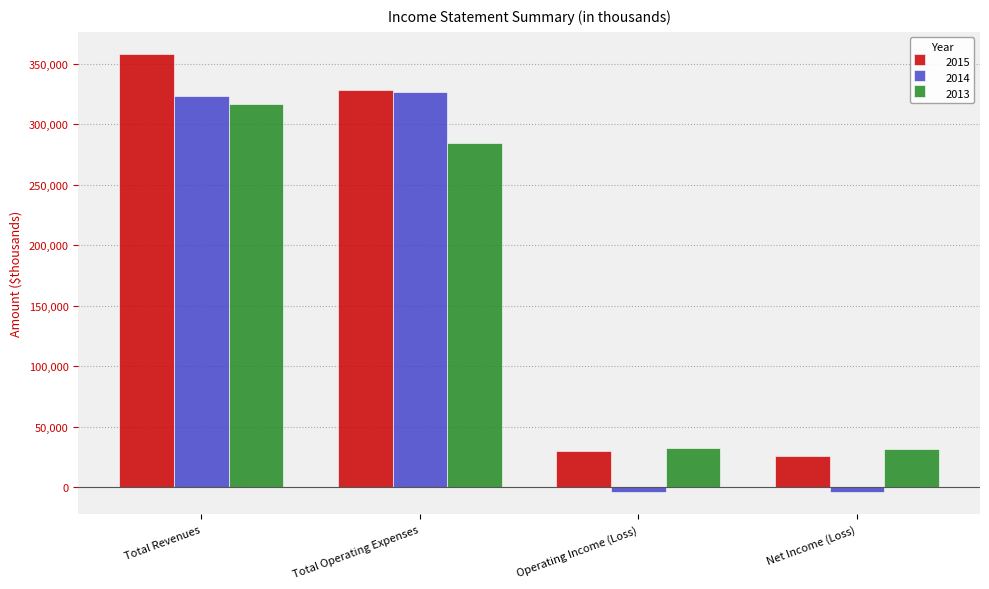

What is the label of the 2nd bar from the left?

Total Operating Expenses